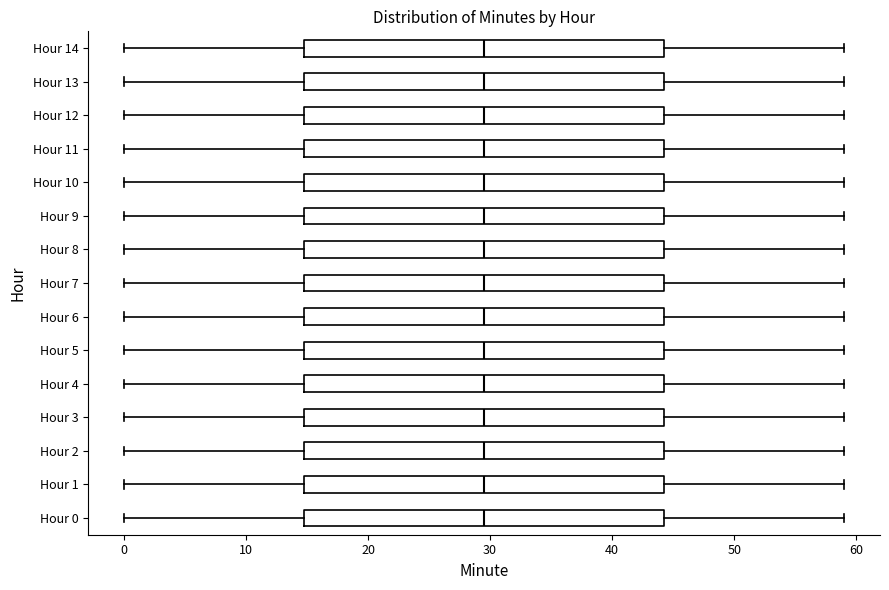

Reading bottom to top, read every box against the x-axis: the position of its median line, the range the box covers, and the ends of its whiskers. The values are not printed on the chart, so give them approximately, as read against the axis.

Hour 0: median 30, box 15 to 44, whiskers 0 to 59
Hour 1: median 30, box 15 to 44, whiskers 0 to 59
Hour 2: median 30, box 15 to 44, whiskers 0 to 59
Hour 3: median 30, box 15 to 44, whiskers 0 to 59
Hour 4: median 30, box 15 to 44, whiskers 0 to 59
Hour 5: median 30, box 15 to 44, whiskers 0 to 59
Hour 6: median 30, box 15 to 44, whiskers 0 to 59
Hour 7: median 30, box 15 to 44, whiskers 0 to 59
Hour 8: median 30, box 15 to 44, whiskers 0 to 59
Hour 9: median 30, box 15 to 44, whiskers 0 to 59
Hour 10: median 30, box 15 to 44, whiskers 0 to 59
Hour 11: median 30, box 15 to 44, whiskers 0 to 59
Hour 12: median 30, box 15 to 44, whiskers 0 to 59
Hour 13: median 30, box 15 to 44, whiskers 0 to 59
Hour 14: median 30, box 15 to 44, whiskers 0 to 59